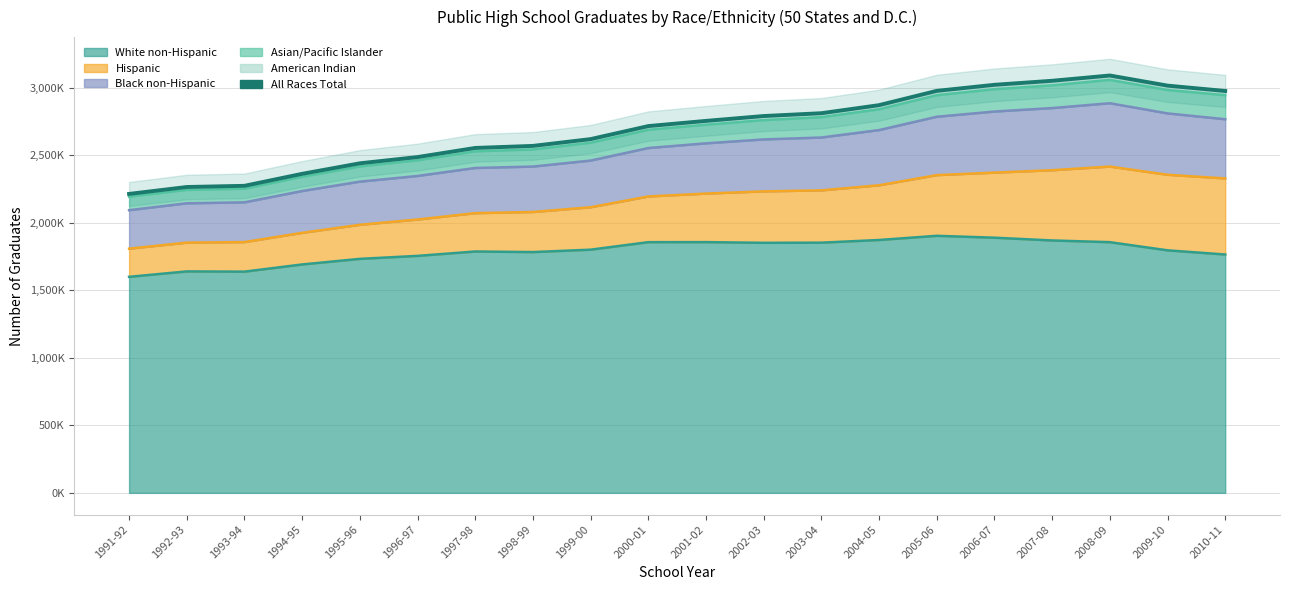

What is the ratio of the value at 2010-11 to the value at 1996-97?

1.2